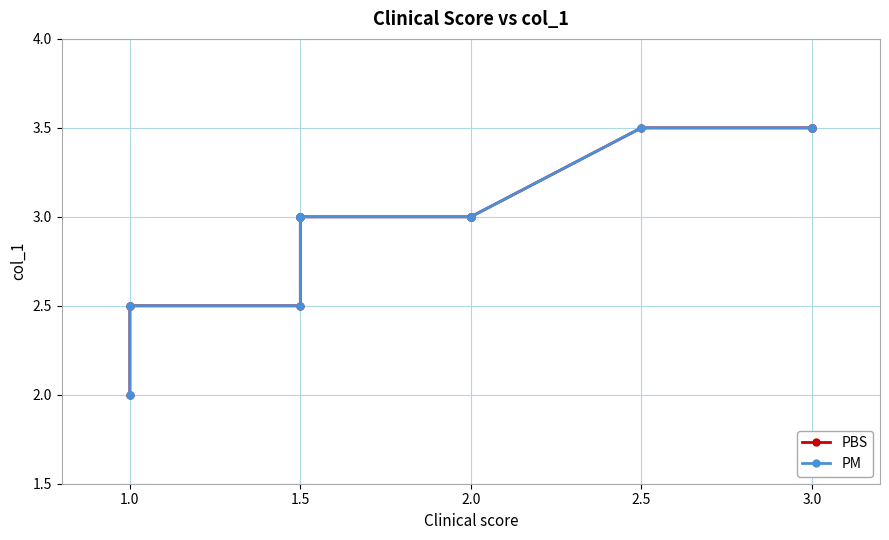

Between 2.0 and 1.5, which is larger?

2.0